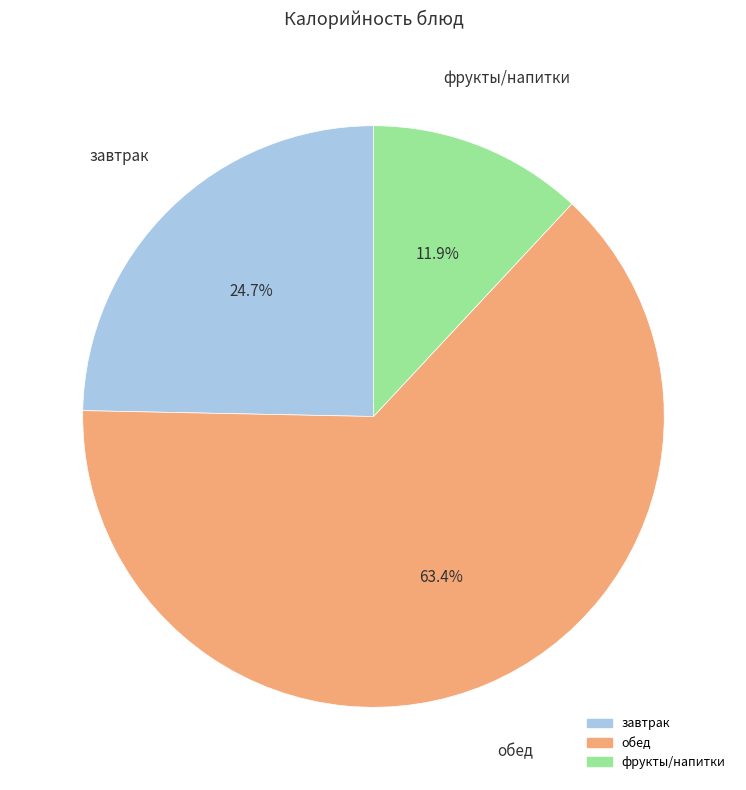

Does any single category account for the majority?

Yes